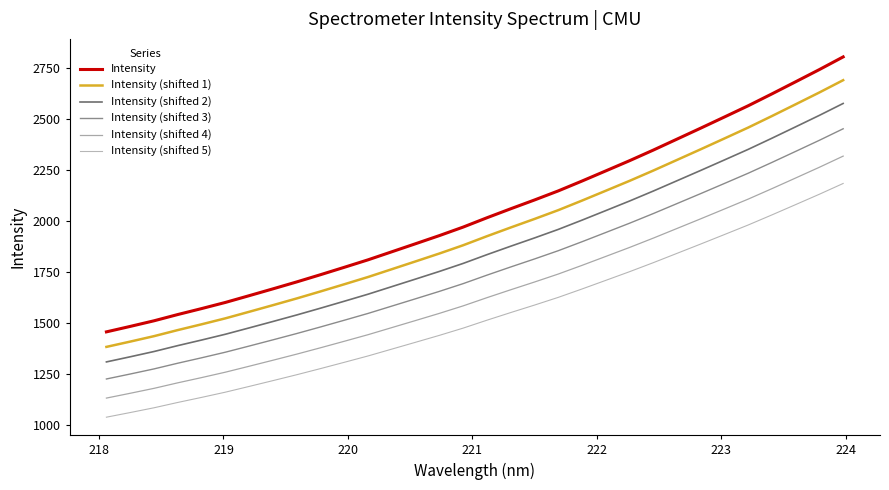

True or false: Intensity (shifted 1) and Intensity (shifted 3) intersect in this chart.

False